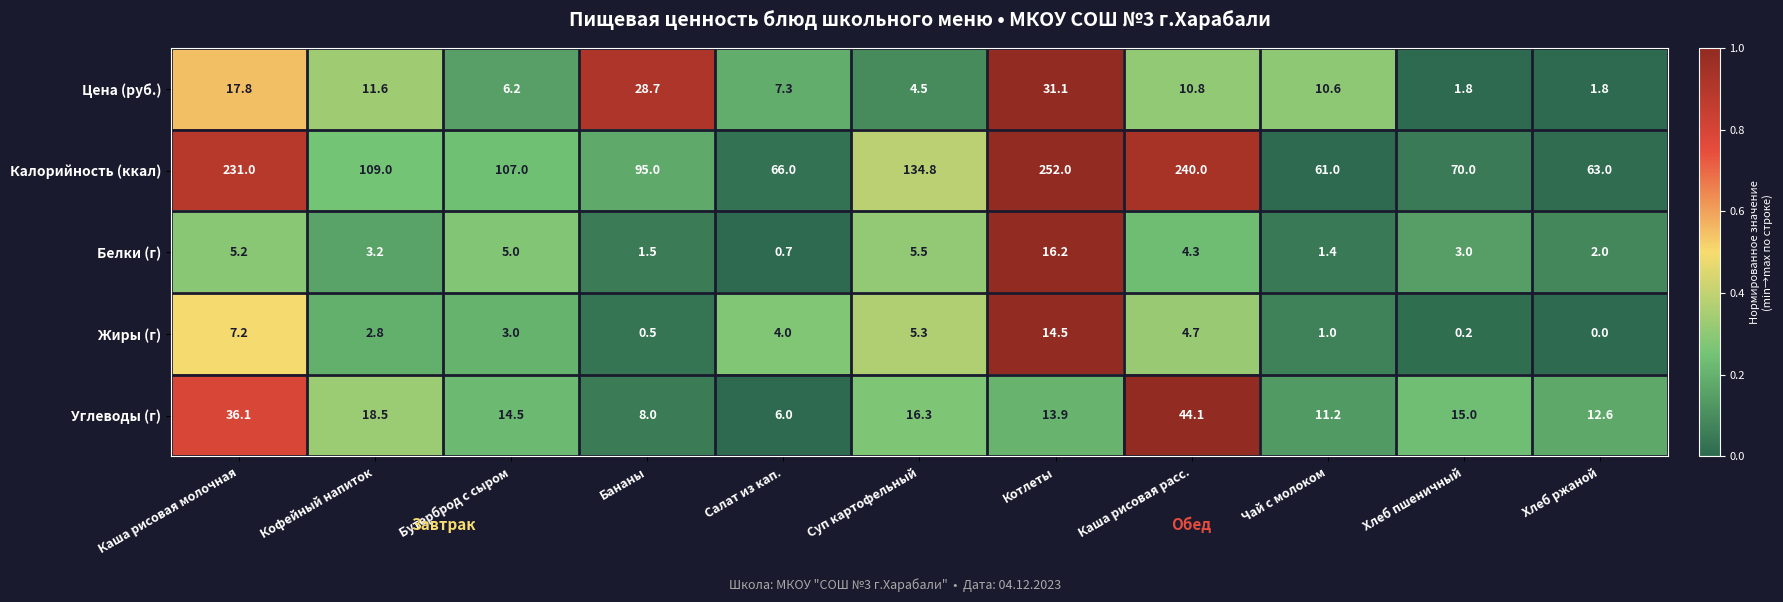

The Белки (г) series shows 3.2 at Кофейный напиток. True or false?

True